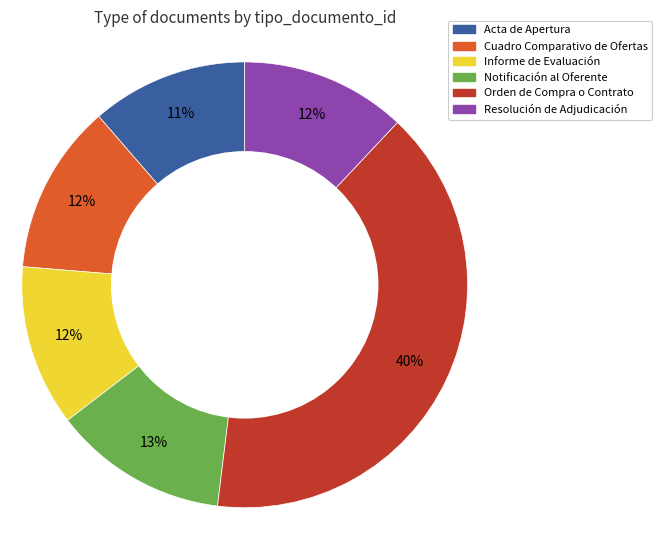

The Orden de Compra o Contrato slice represents 40% of the pie. True or false?

True